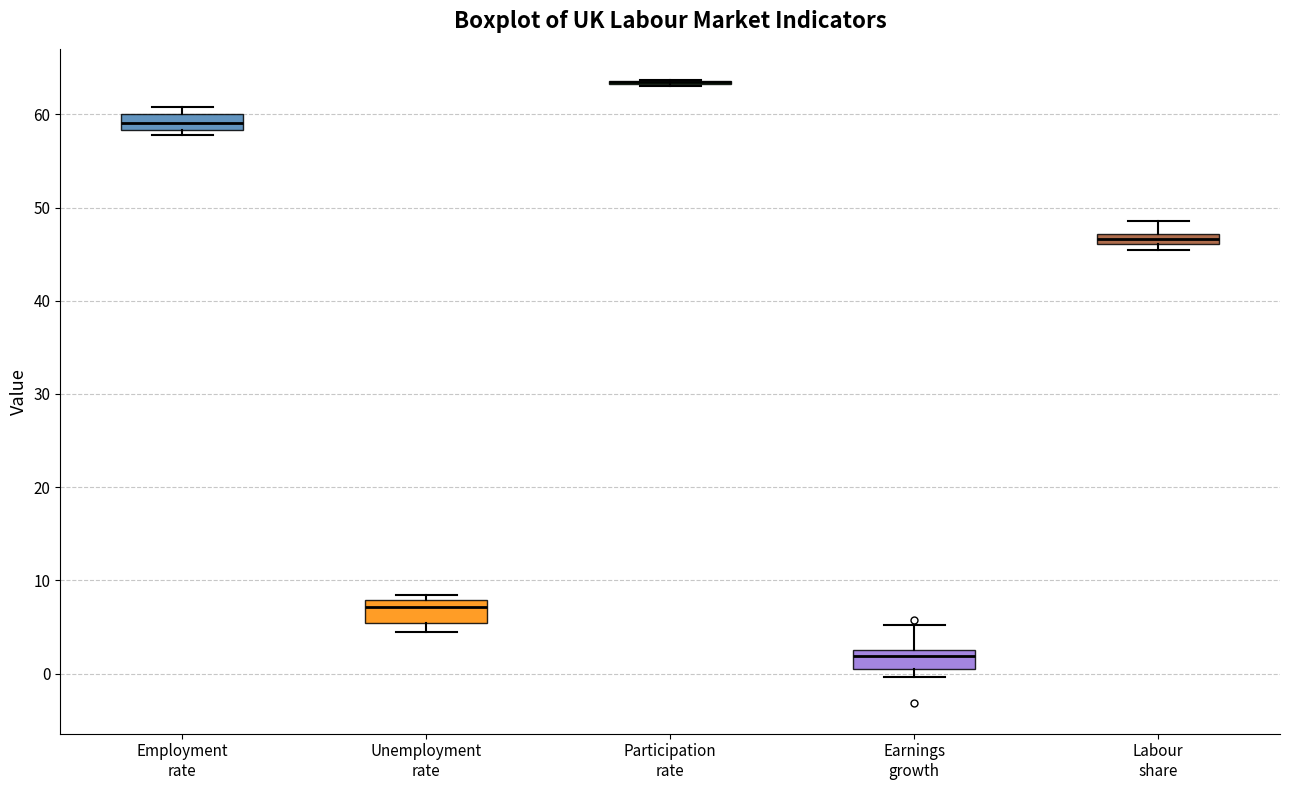

Where is the lower edge of the box for Unemployment rate on the y-axis? The values are not printed on the chart, so give them approximately, as read against the axis.

5